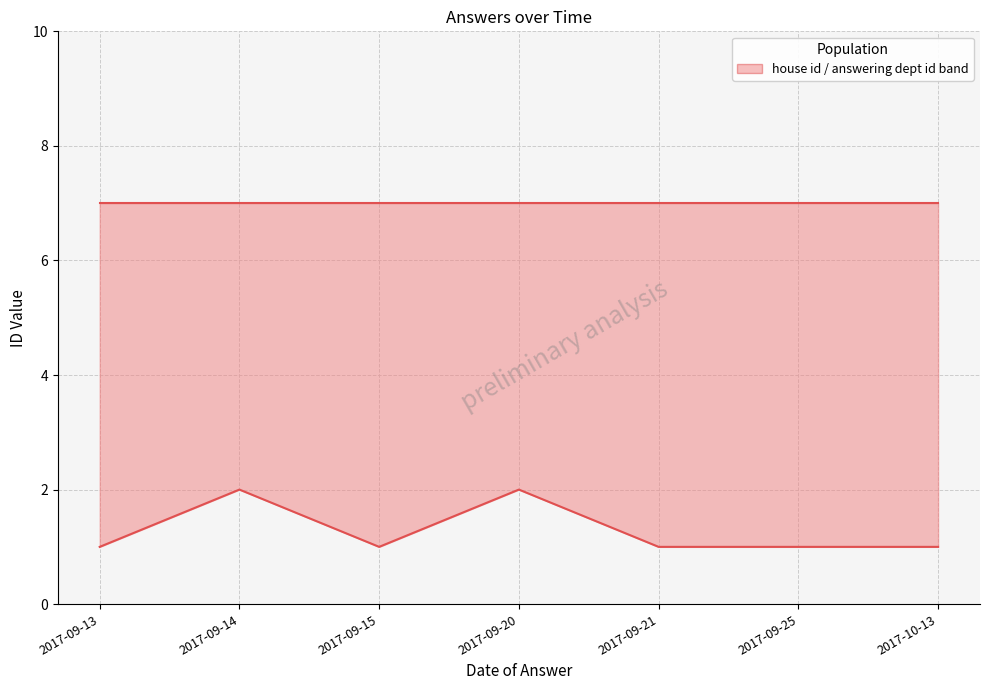

What is the label of the 3rd point from the right?

2017-09-21